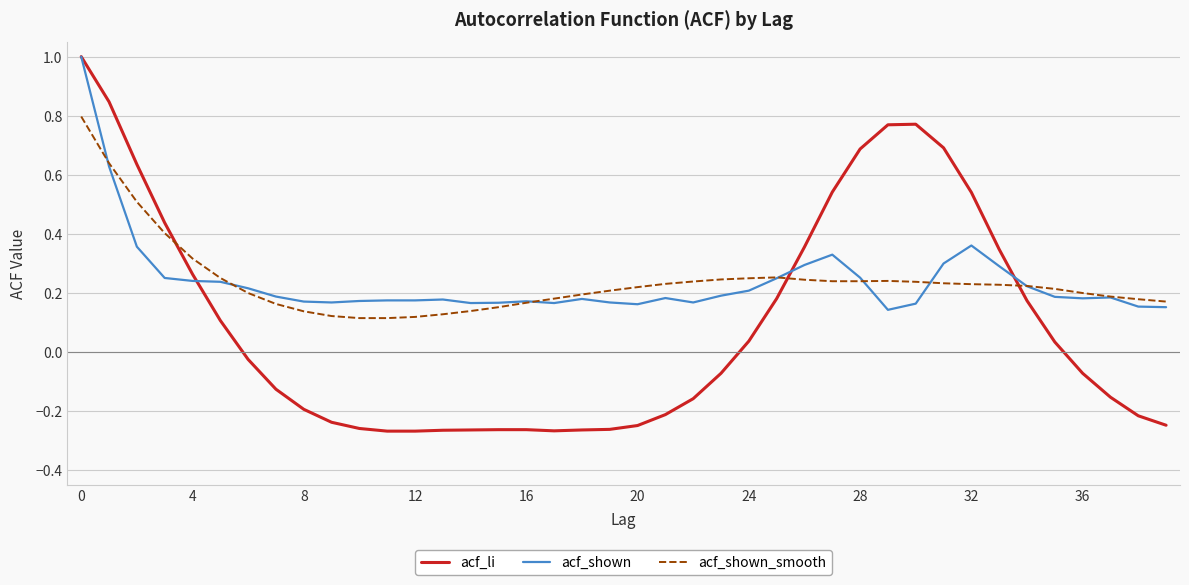

What is the maximum value shown in the chart?

1.0